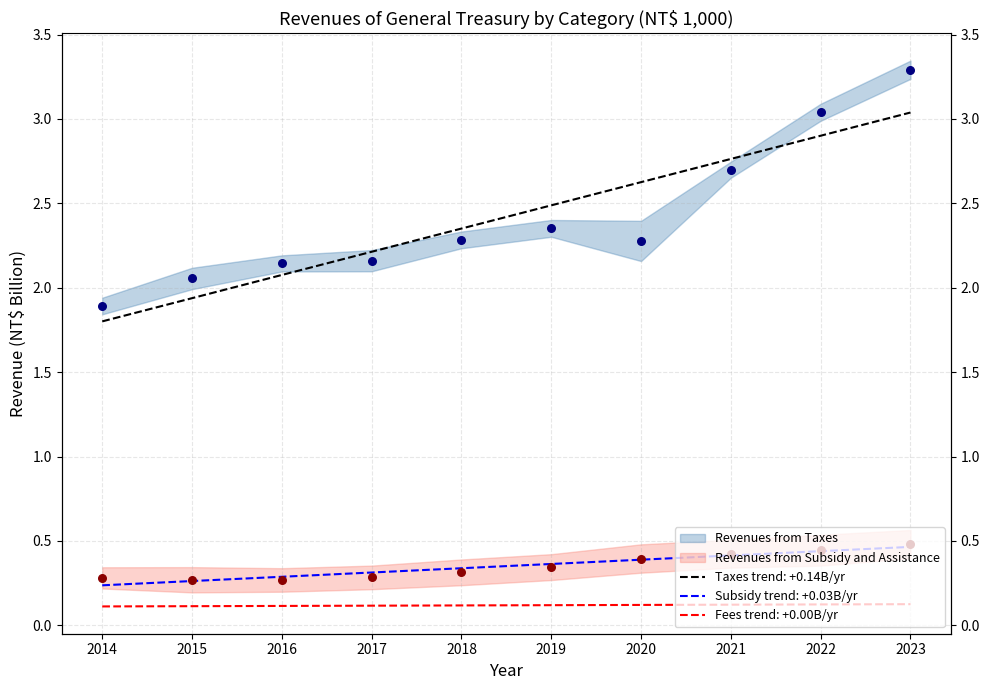

Is the value of Revenues from Taxes at 2015 greater than the value of Revenues from Subsidy and Assistance at 2020?

Yes